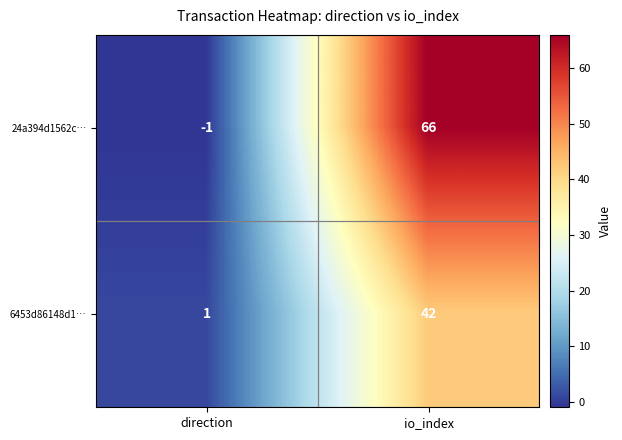

Which category has the lowest value across all series?

direction